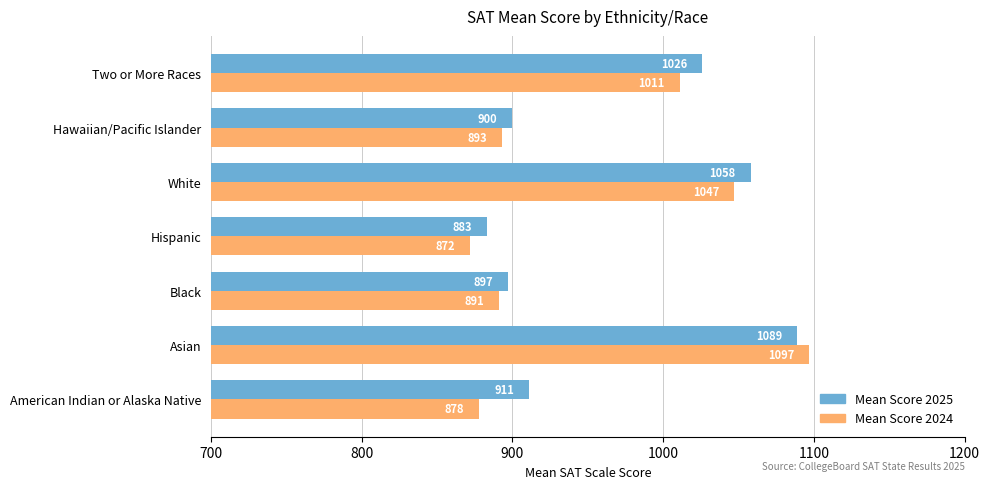

The Mean Score 2025 series shows 1058 at White. True or false?

True